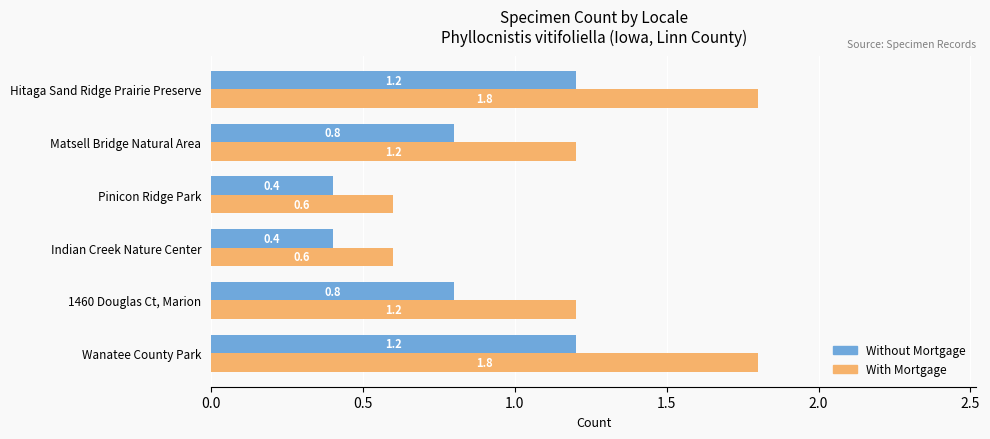

The With Mortgage series shows 1.2 at Matsell Bridge Natural Area. True or false?

True